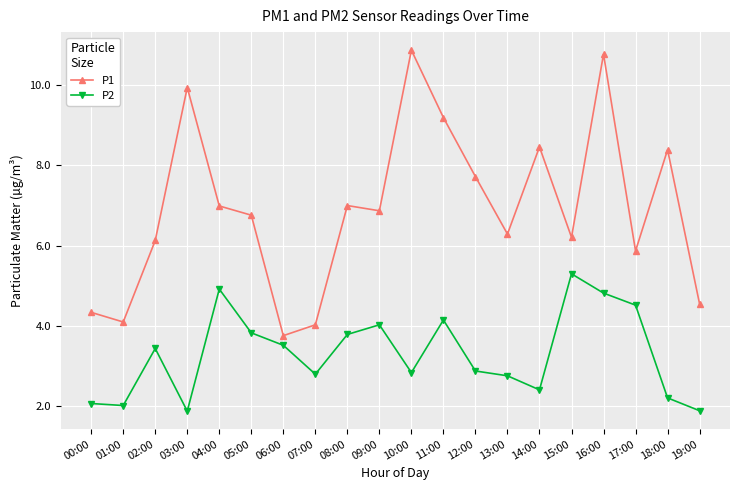

Reading right to left, transcribe all the data shown in this chart.

P1: 4.5	8.4	5.9	10.8	6.2	8.5	6.3	7.7	9.2	10.9	6.9	7.0	4.0	3.8	6.8	7.0	9.9	6.1	4.1	4.3
P2: 1.9	2.2	4.5	4.8	5.3	2.4	2.8	2.9	4.2	2.8	4.0	3.8	2.8	3.5	3.8	4.9	1.9	3.4	2.0	2.1